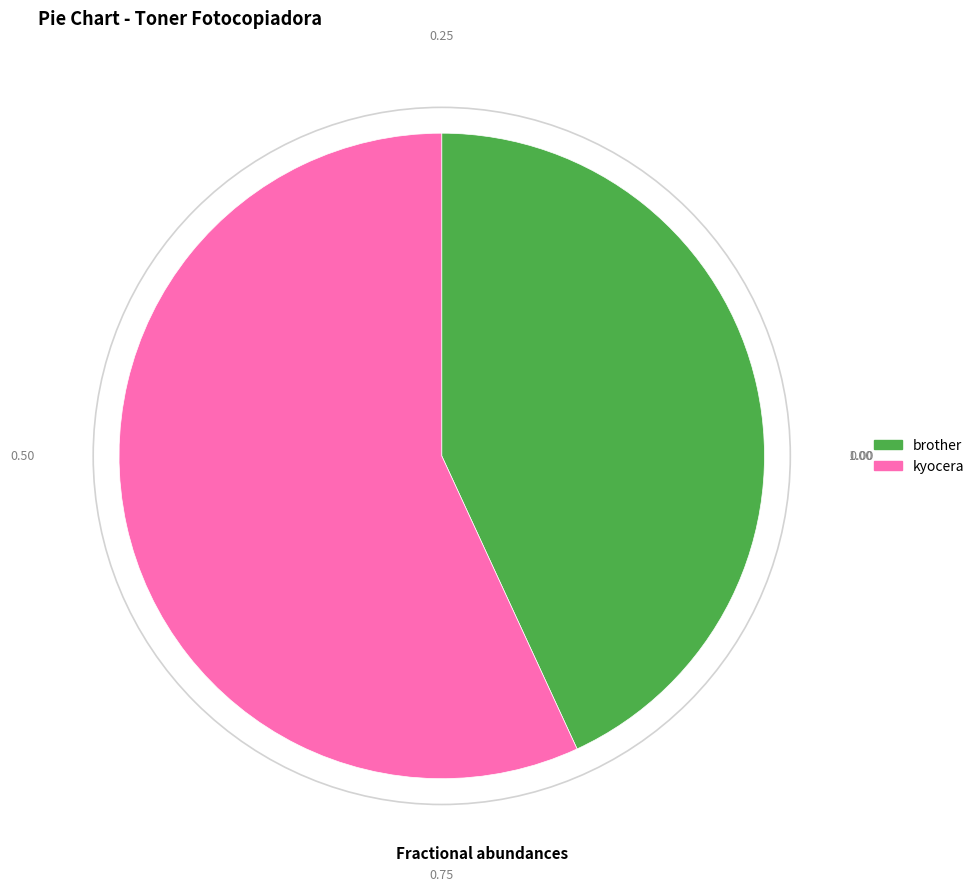

Which category has the biggest portion of the pie?

kyocera